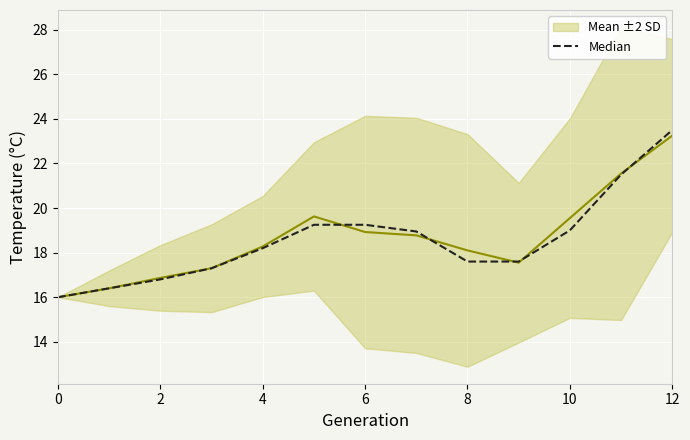

What is the smallest value displayed?

16.0